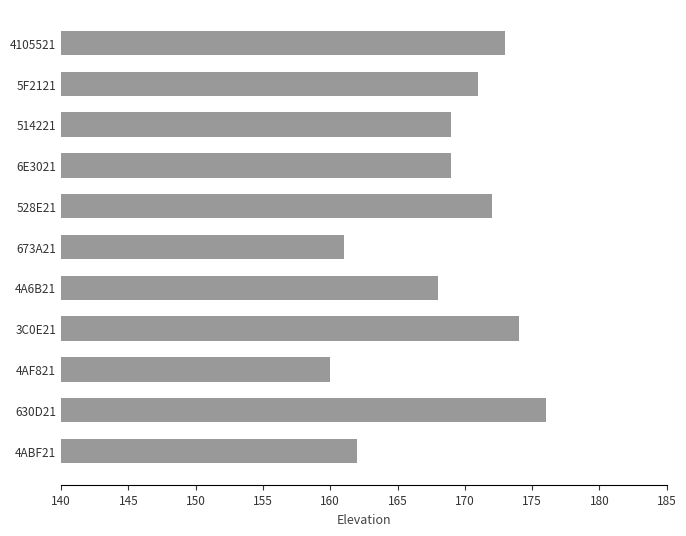

Is it true that the value at 630D21 is 176?

True